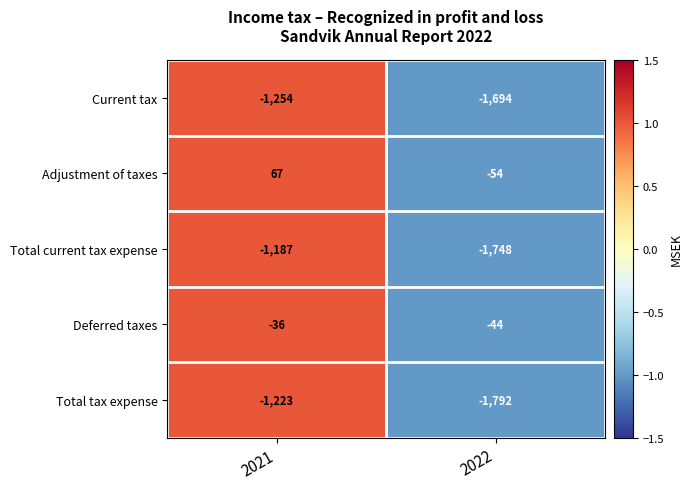

At how many categories does at least one series exceed 0?

1